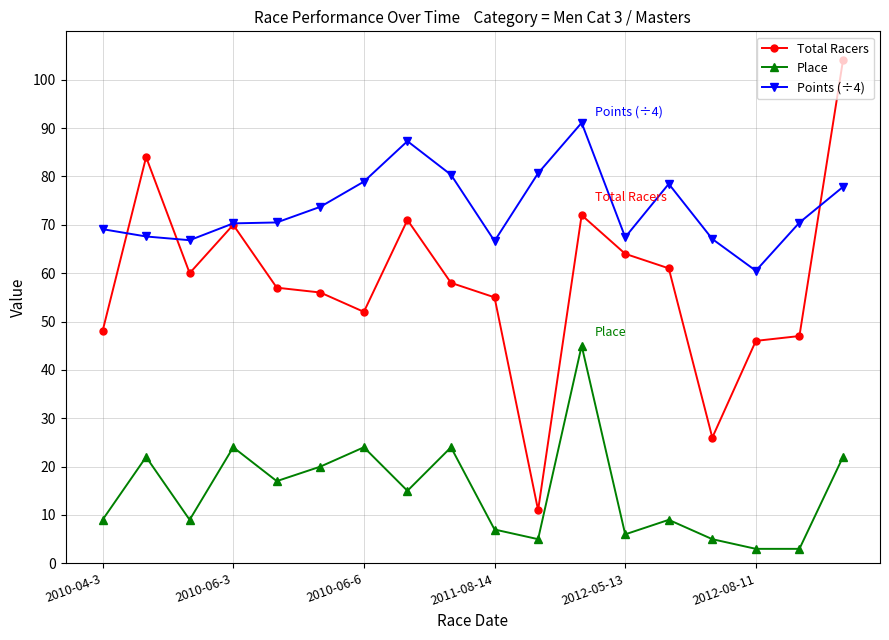

List the series in order of their peak value, highest first.

Total Racers, Points (÷4), Place